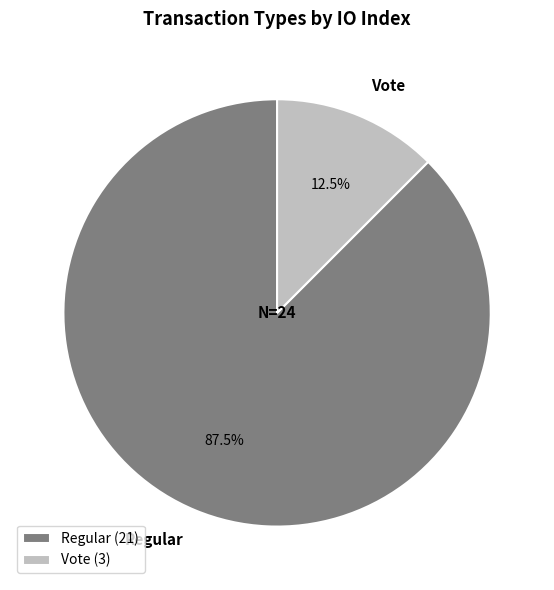

What is the ratio of the value at Regular to the value at Vote?

7.0